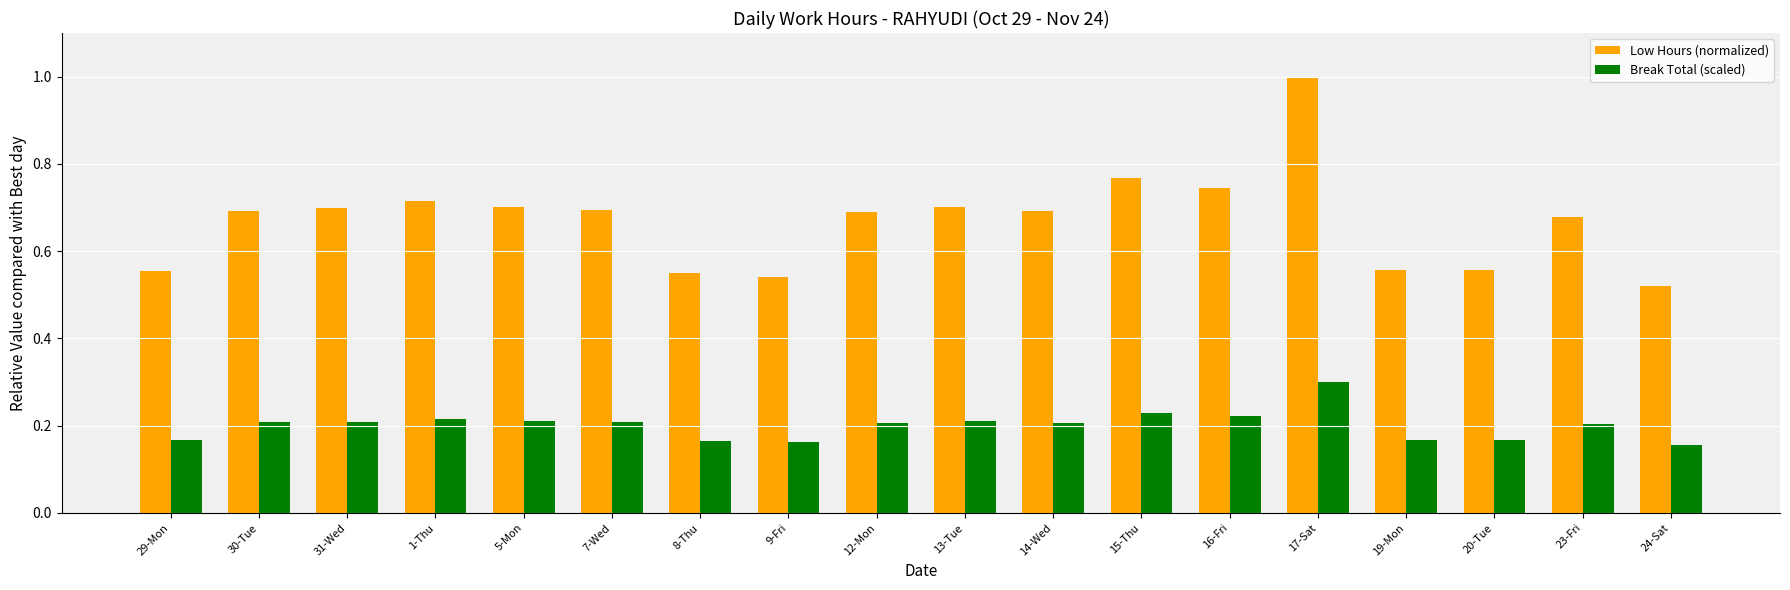

True or false: Break Total (scaled) has a value of 0.1 at 8-Thu.

False